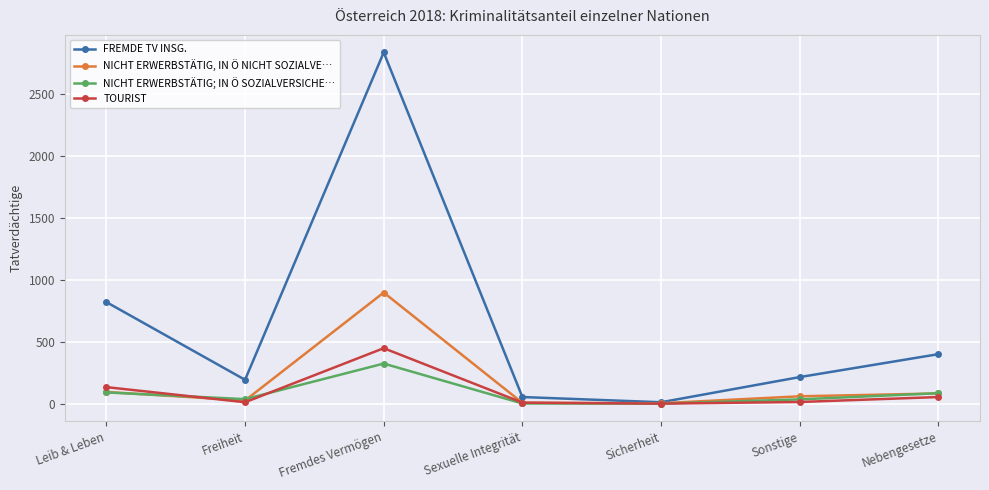

What is the label of the 4th point from the left?

Sexuelle Integrität